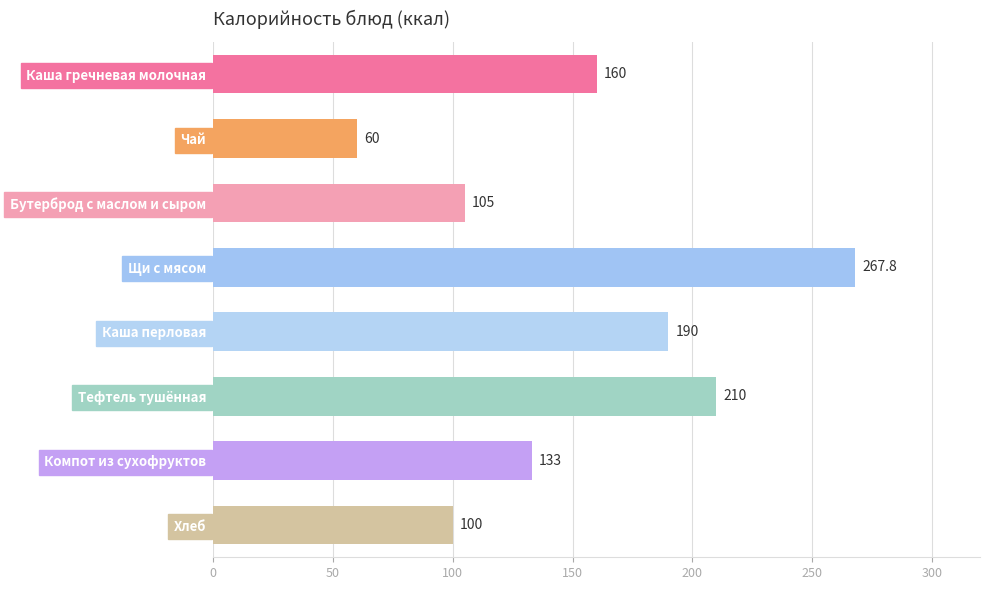

What value does the data have at Хлеб?

100.0